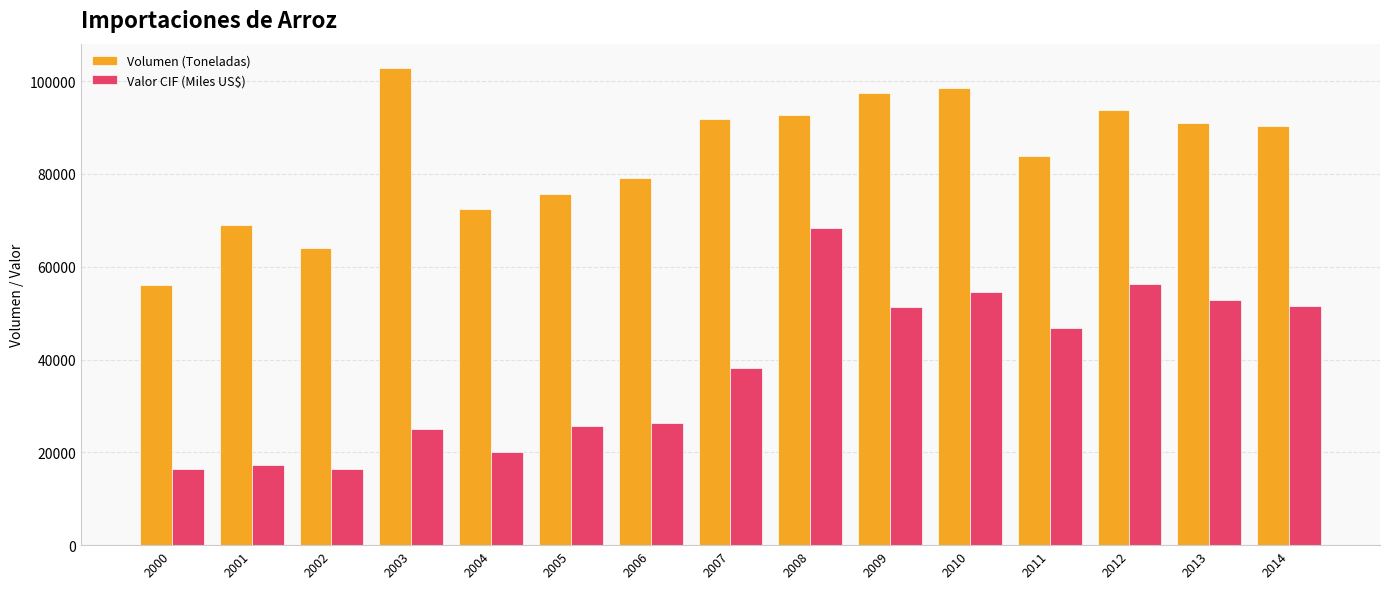

What is the lowest value of the Valor CIF (Miles US$) series?

16381.9